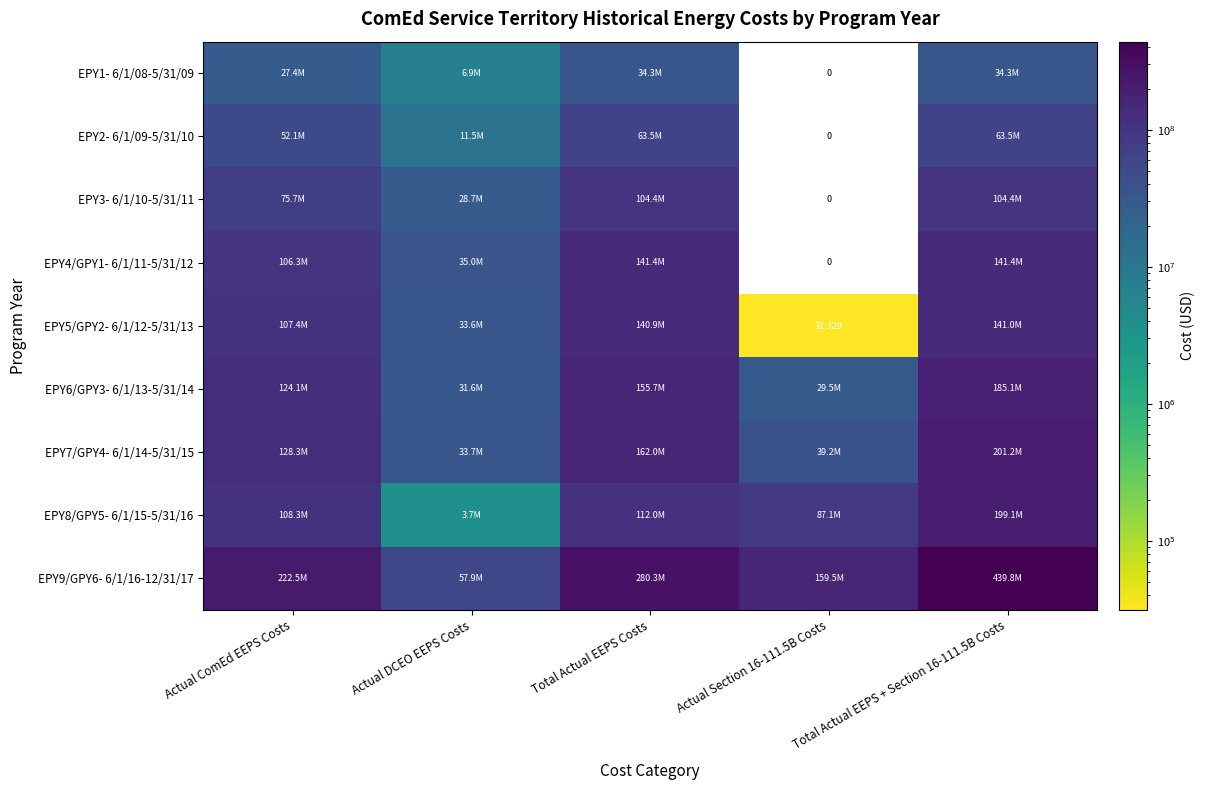

Rank the series by their maximum value, from lowest to highest.

EPY1- 6/1/08-5/31/09, EPY2- 6/1/09-5/31/10, EPY3- 6/1/10-5/31/11, EPY5/GPY2- 6/1/12-5/31/13, EPY4/GPY1- 6/1/11-5/31/12, EPY6/GPY3- 6/1/13-5/31/14, EPY8/GPY5- 6/1/15-5/31/16, EPY7/GPY4- 6/1/14-5/31/15, EPY9/GPY6- 6/1/16-12/31/17